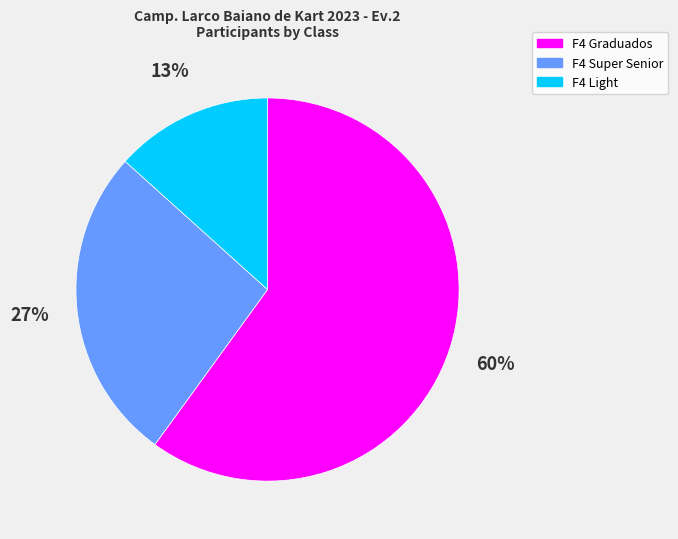

Is it true that F4 Graduados is 60% of the pie?

True